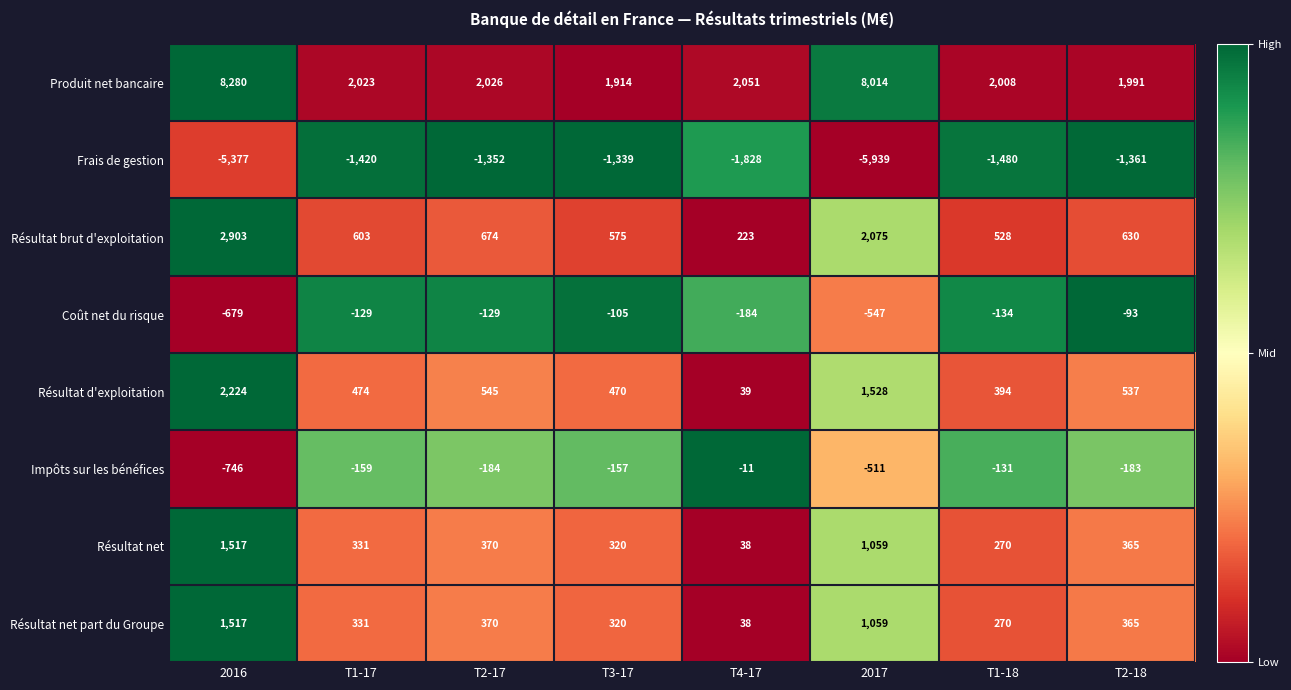

What is the difference between the Coût net du risque values at T1-17 and T1-18?

5